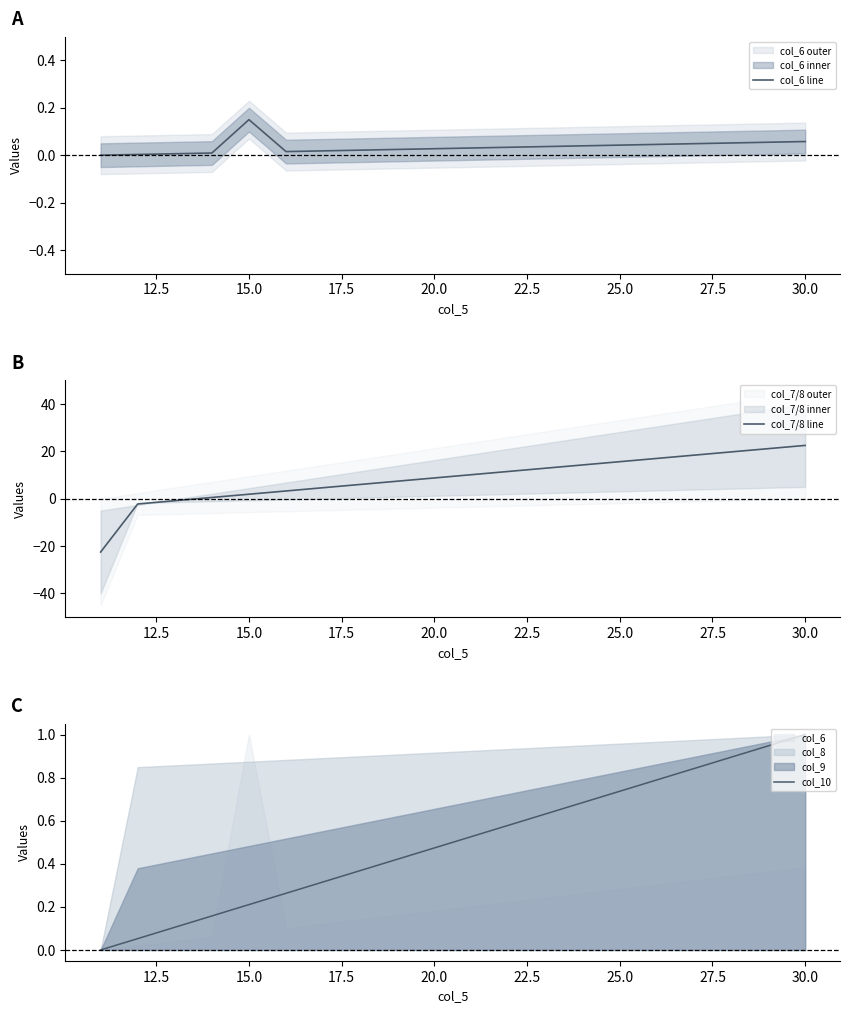

Which category has the highest value in the col_6 line series?

15.0